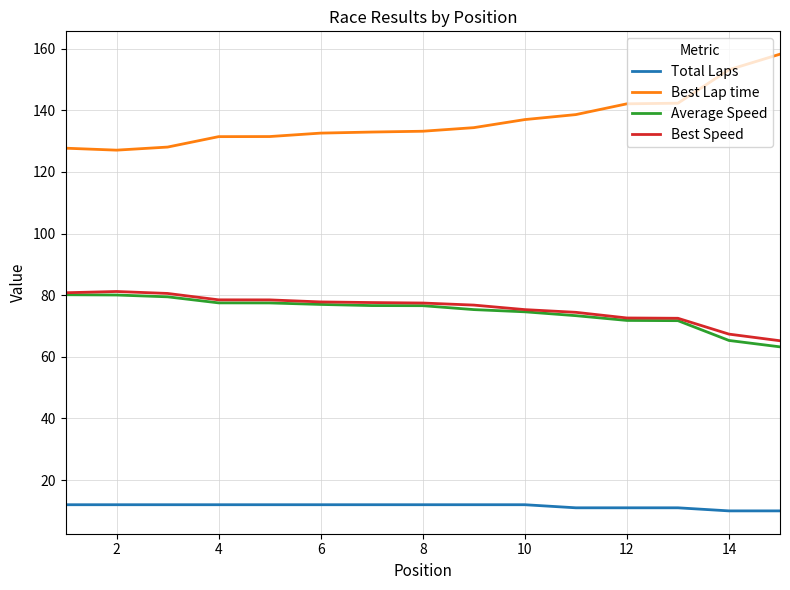

What are all the series names shown in the legend?

Total Laps, Best Lap time, Average Speed, Best Speed